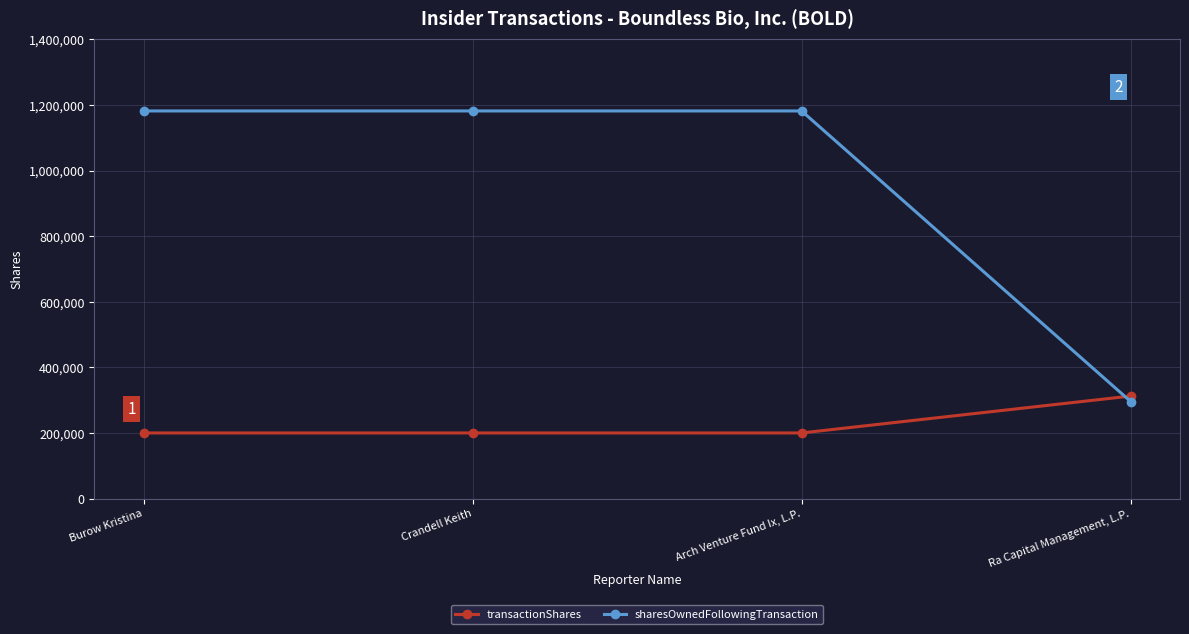

What value does the sharesOwnedFollowingTransaction series have at Ra Capital Management, L.P.?

295844